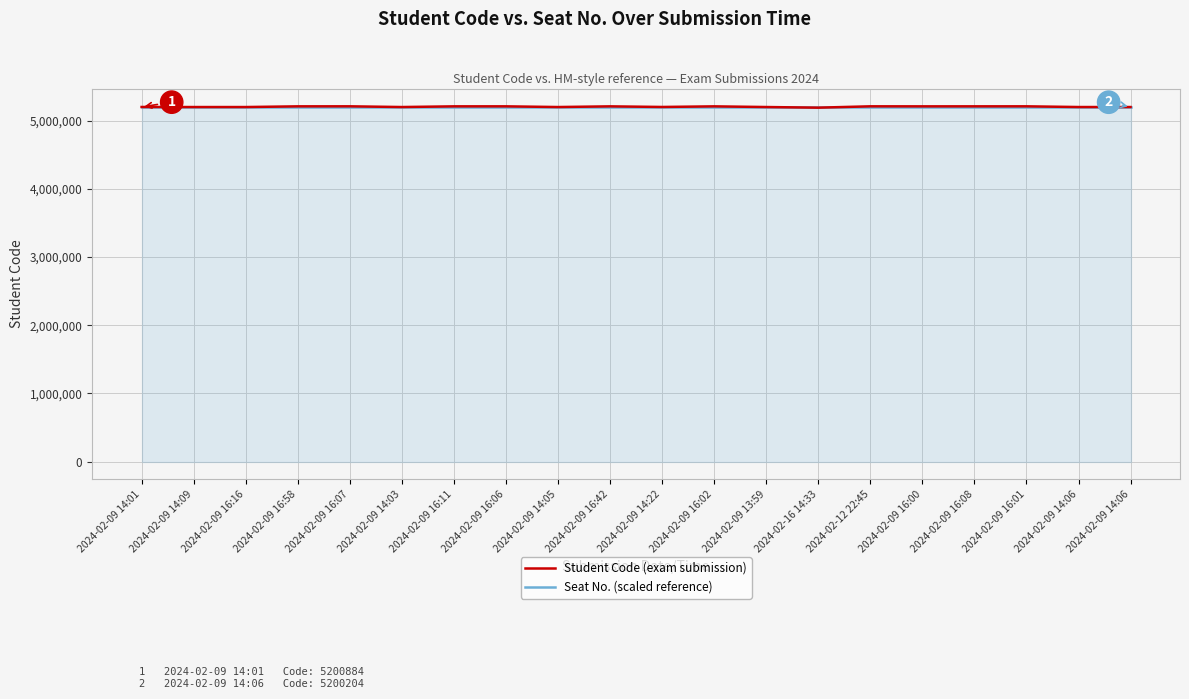

What are all the series names shown in the legend?

Student Code (exam submission), Seat No. (scaled reference)